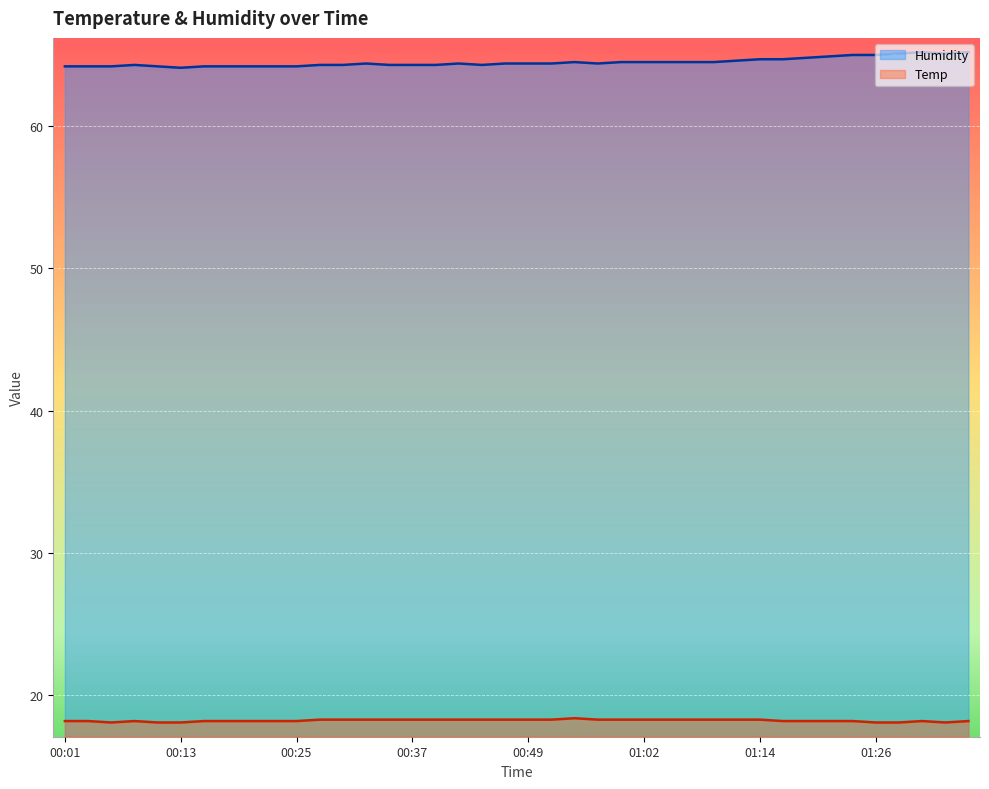

Reading right to left, extract all data points from this chart.

Temp: 18.2	18.1	18.2	18.1	18.1	18.2	18.2	18.2	18.2	18.3	18.3	18.3	18.3	18.3	18.3	18.3	18.3	18.4	18.3	18.3	18.3	18.3	18.3	18.3	18.3	18.3	18.3	18.3	18.3	18.2	18.2	18.2	18.2	18.2	18.1	18.1	18.2	18.1	18.2	18.2
Humidity: 65.2	65.1	65.2	65.1	65.0	65.0	64.9	64.8	64.7	64.7	64.6	64.5	64.5	64.5	64.5	64.5	64.4	64.5	64.4	64.4	64.4	64.3	64.4	64.3	64.3	64.3	64.4	64.3	64.3	64.2	64.2	64.2	64.2	64.2	64.1	64.2	64.3	64.2	64.2	64.2